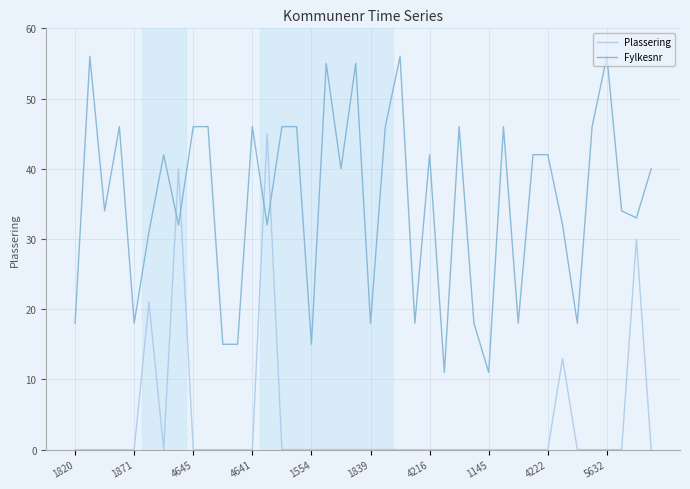

Rank the series by their average value, from highest to lowest.

Fylkesnr, Plassering